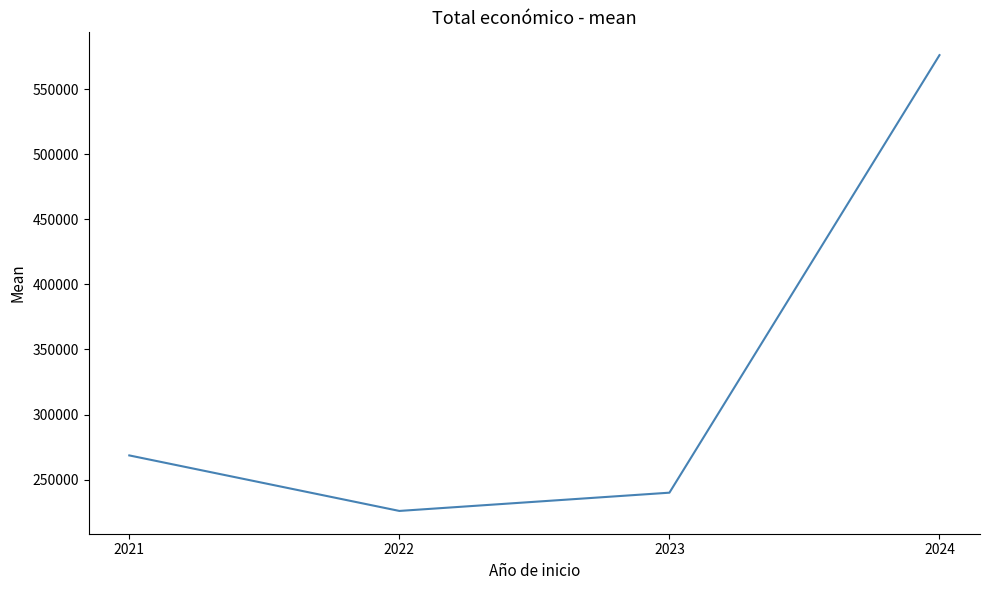

What is the greatest value displayed?

576121.3